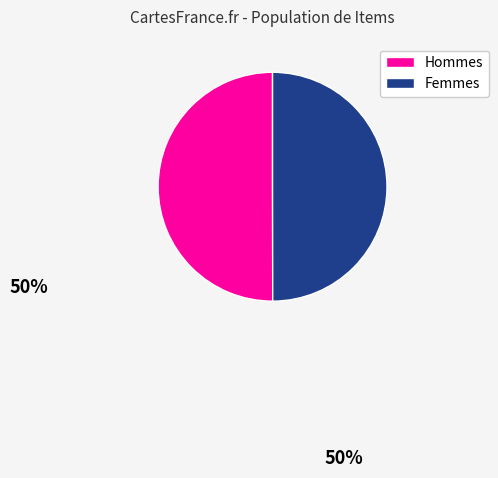

Count the number of slices in the pie.

2